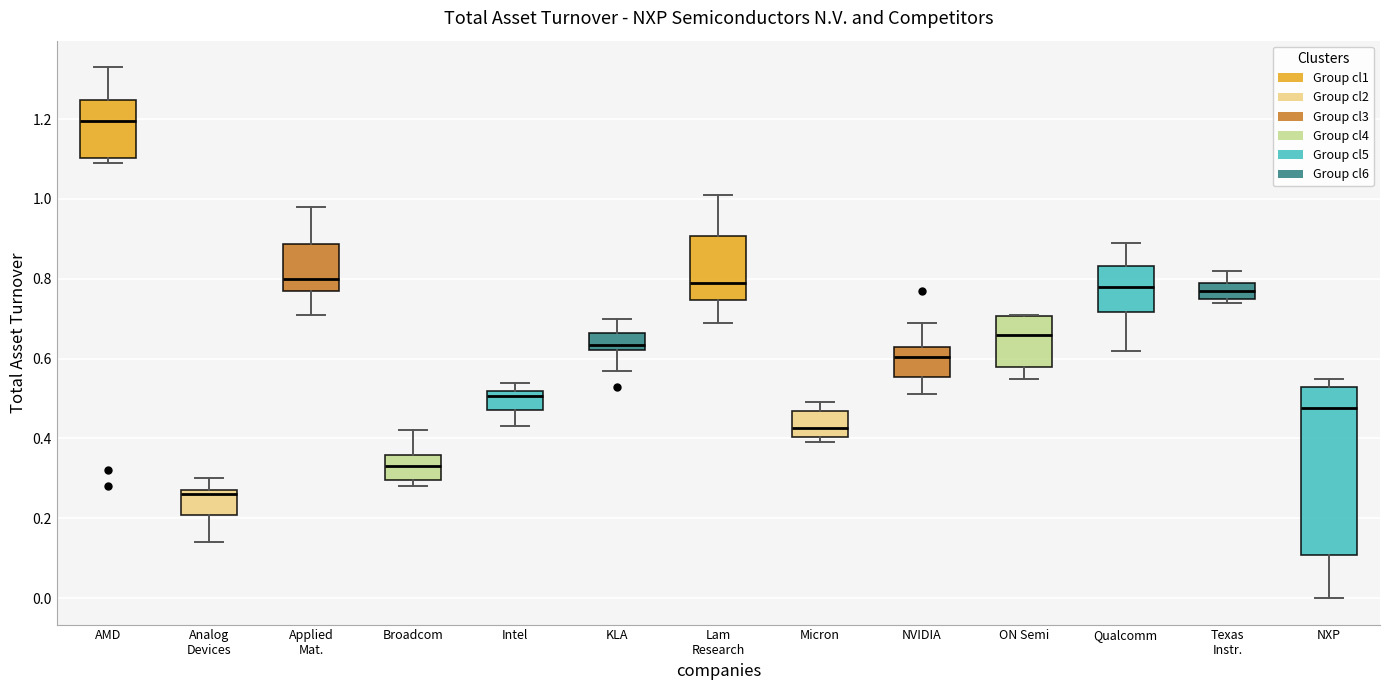

Where is the upper edge of the box for NVIDIA on the y-axis? The values are not printed on the chart, so give them approximately, as read against the axis.

0.64